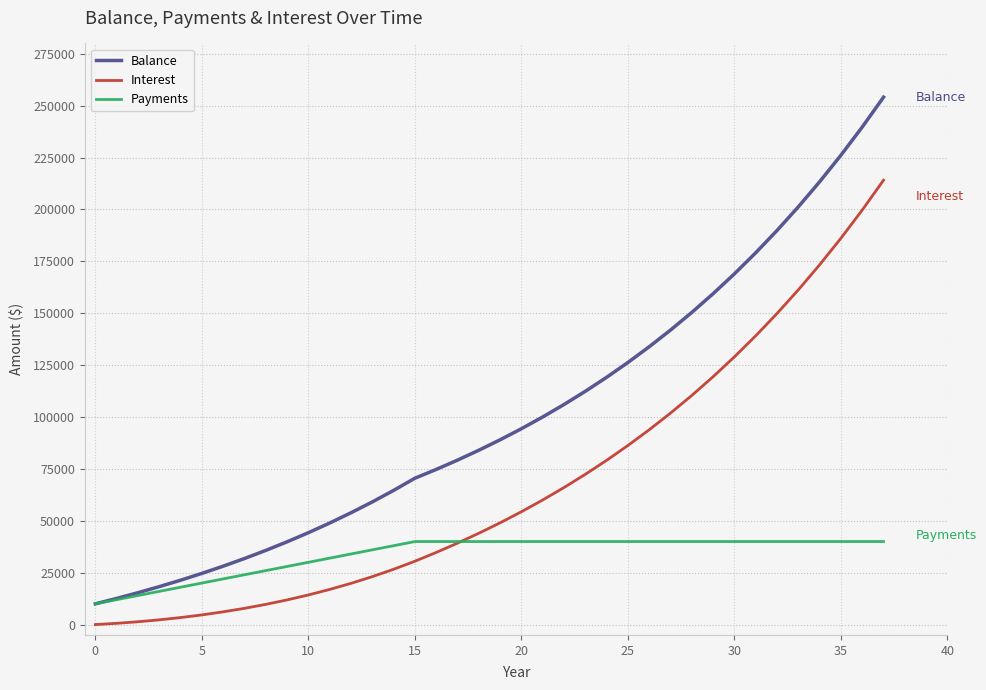

How many lines are shown in the chart?

3